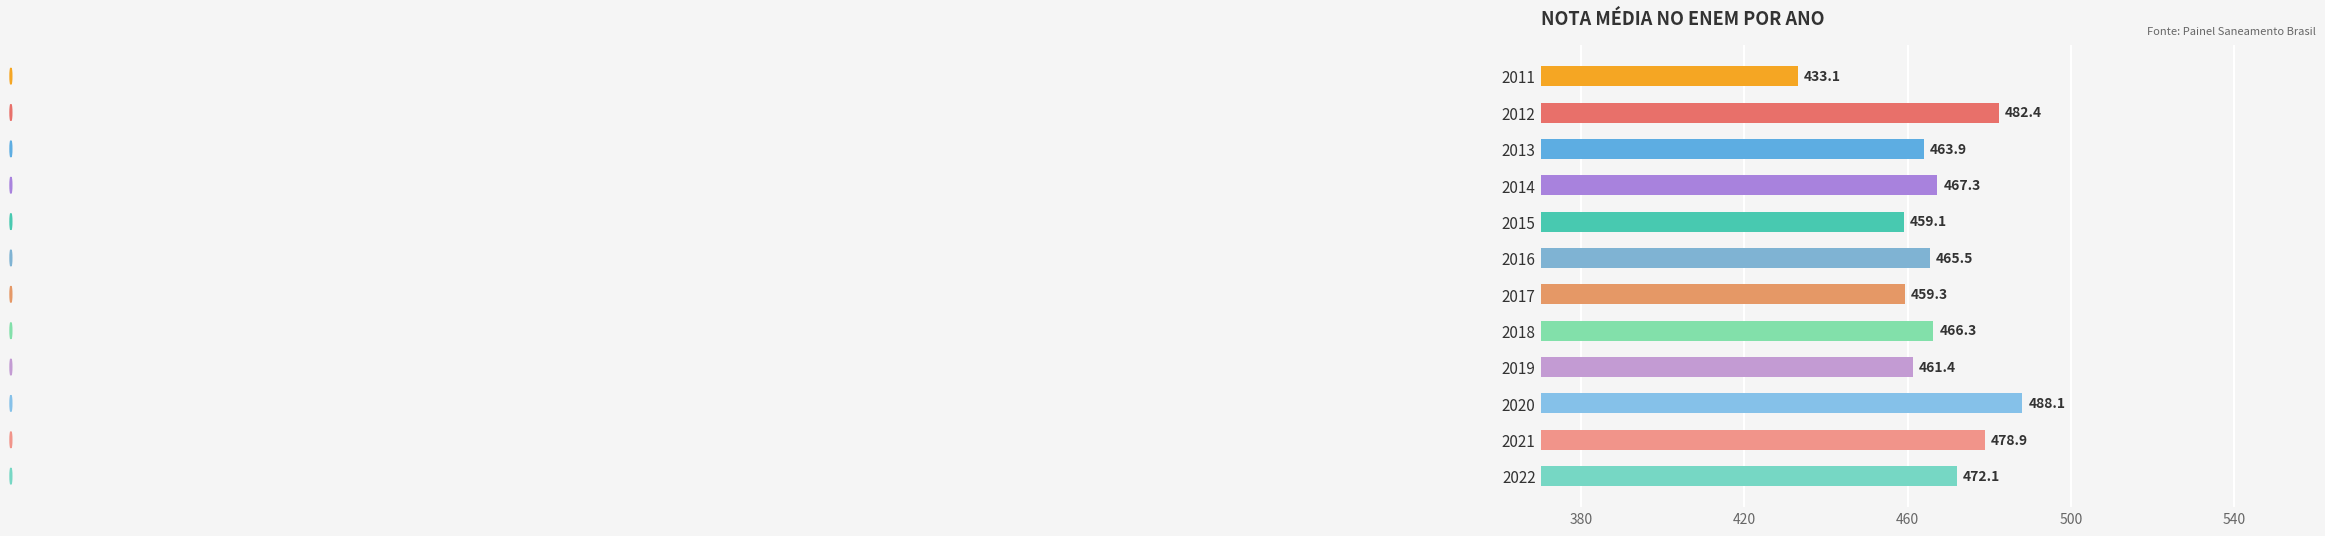

Which label corresponds to the largest value in the chart?

2020